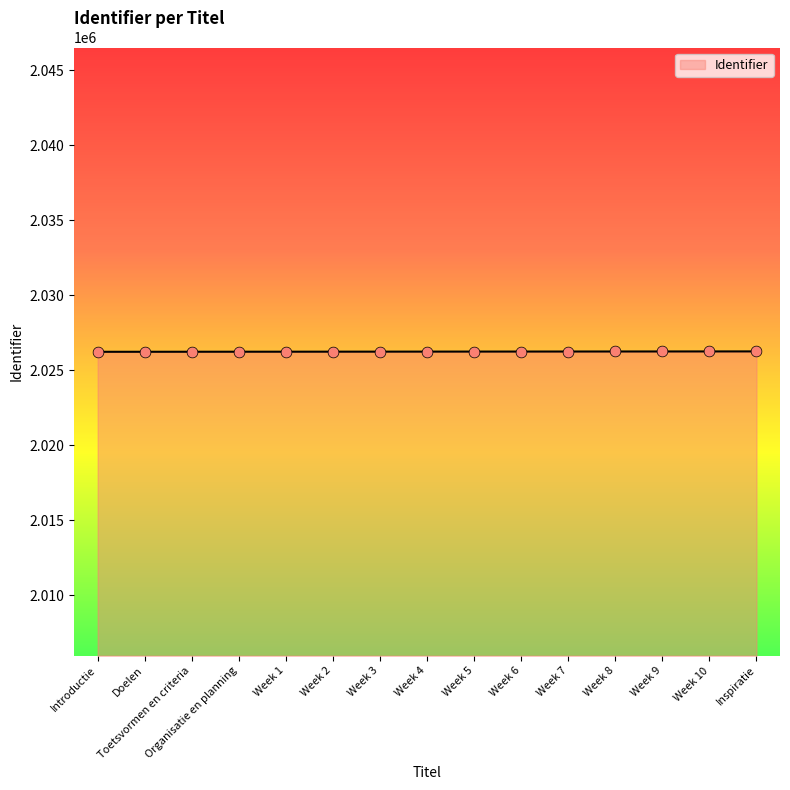

What is the ratio of the value at Toetsvormen en criteria to the value at Week 10?

1.0